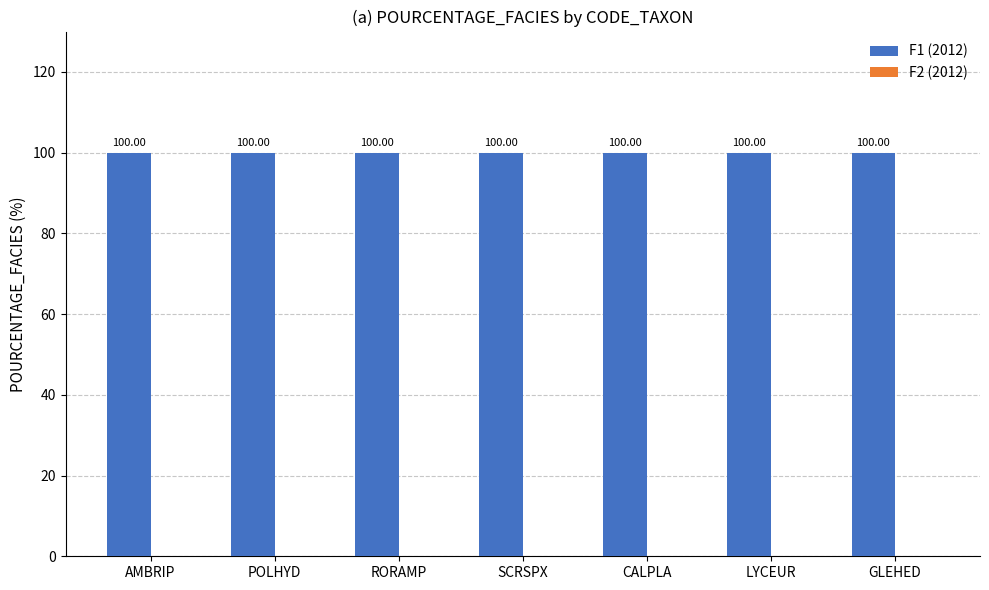

Which category has the highest value across all series?

AMBRIP